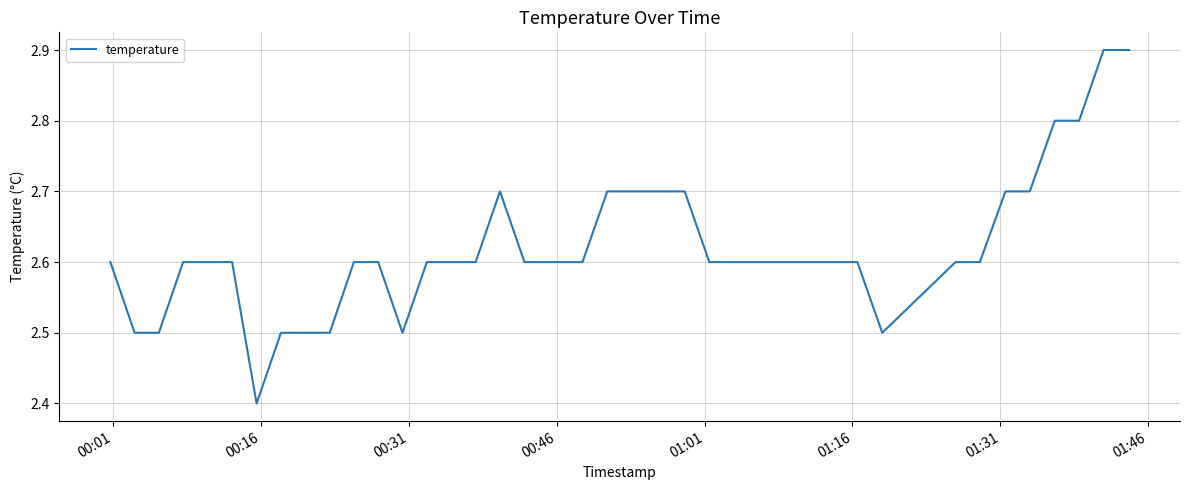

What is the difference between the maximum and minimum values?

0.5